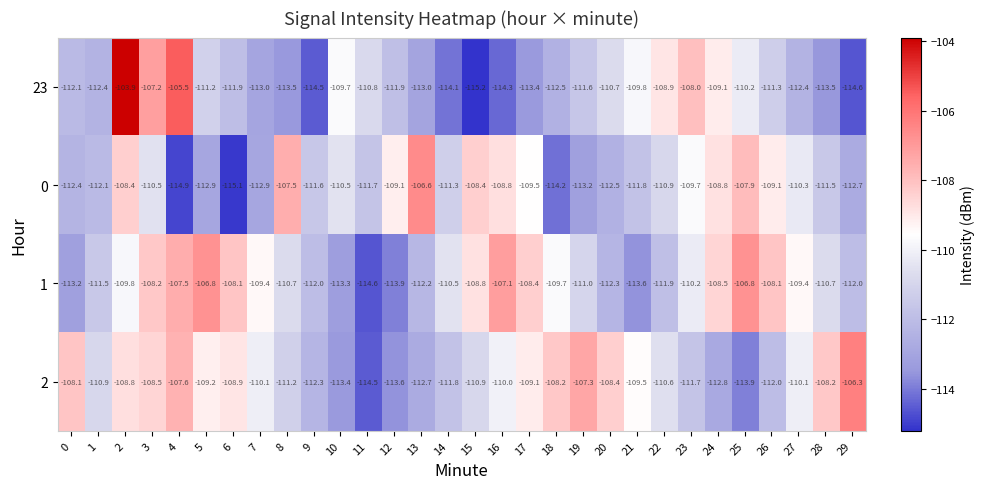

At 18, list the series in order from largest to smallest.

2, 1, 23, 0